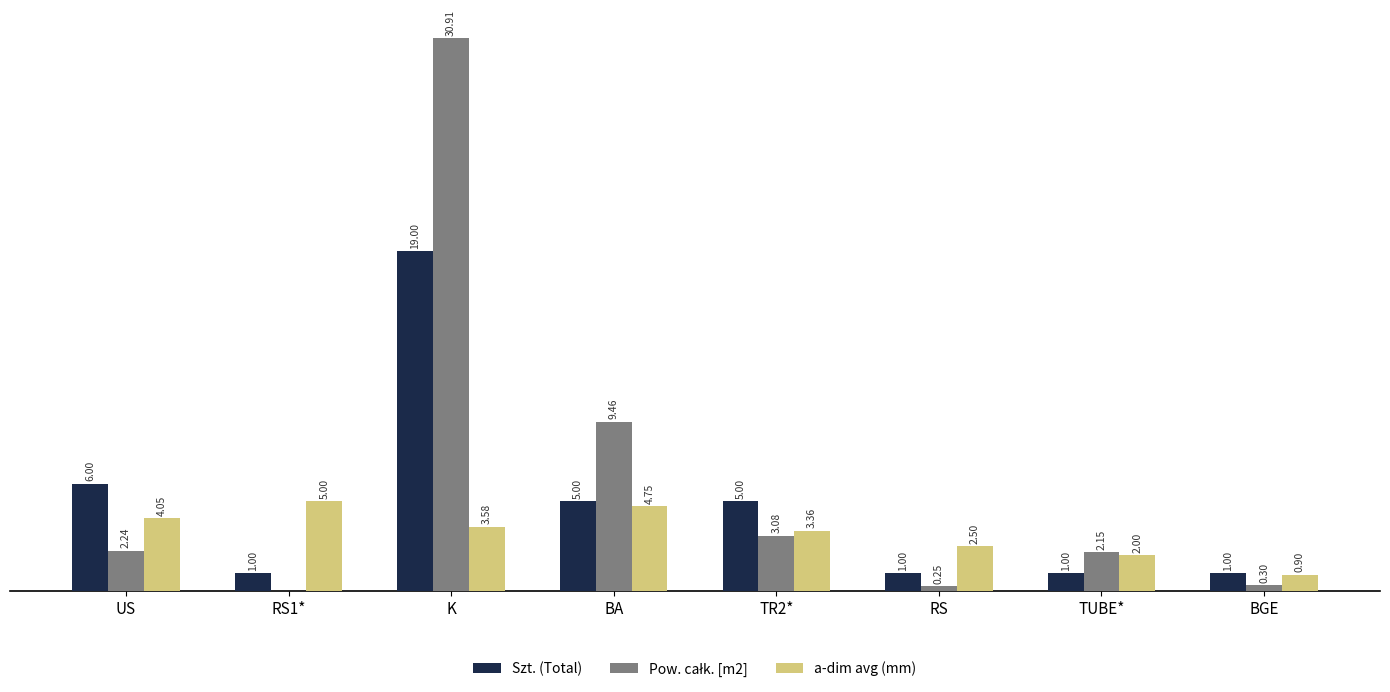

At which category is the sum across all series the highest?

K